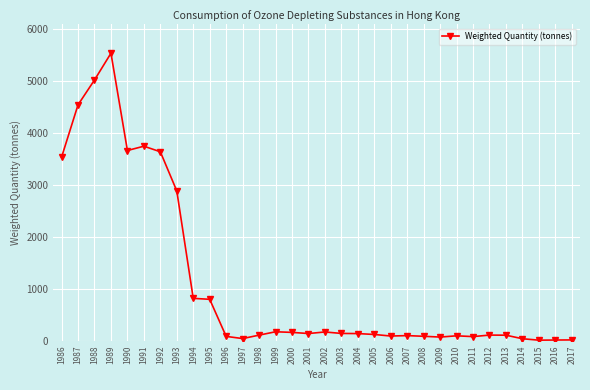

At which category does the data reach its first local peak?

1989